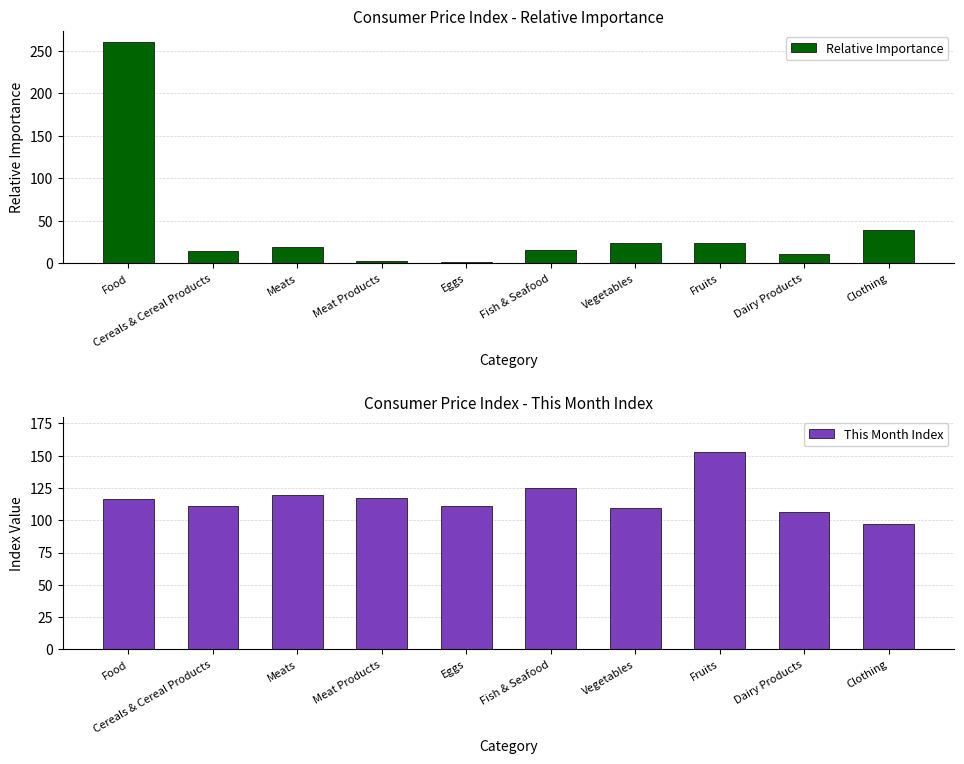

Reading left to right, extract all data points from this chart.

Relative Importance: 260.2	14.1	19.6	2.7	2.1	15.5	24.2	24.2	10.5	39.2
This Month Index: 116.8	110.9	119.3	117.5	111.1	125.3	109.6	152.8	106.3	97.0